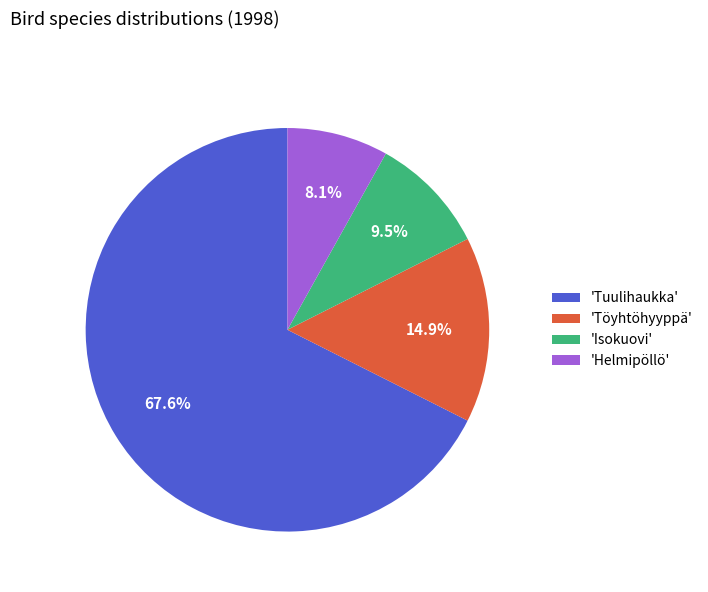

Rank the categories by value from lowest to highest.

'Helmipöllö', 'Isokuovi', 'Töyhtöhyyppä', 'Tuulihaukka'